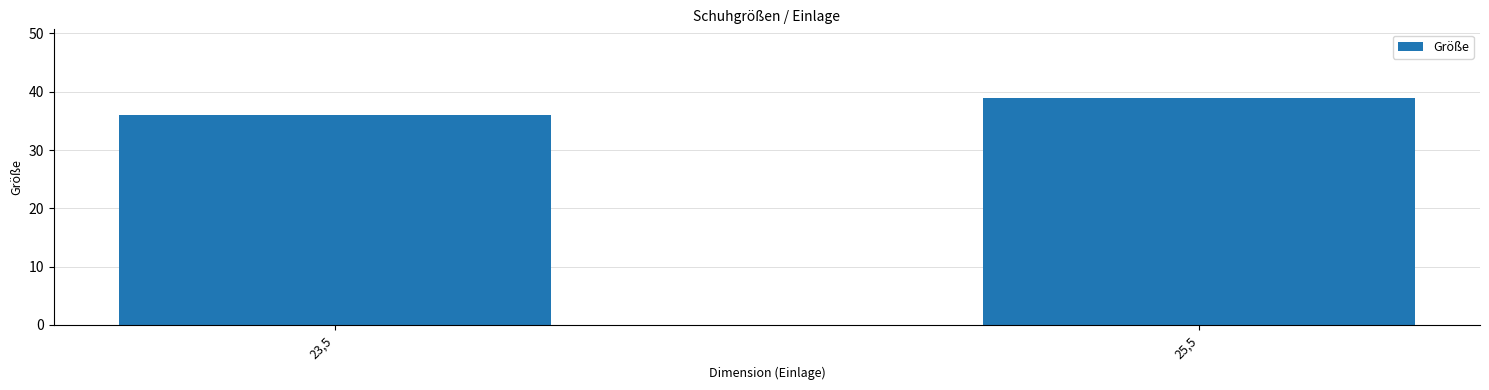

What is the smallest value displayed?

36